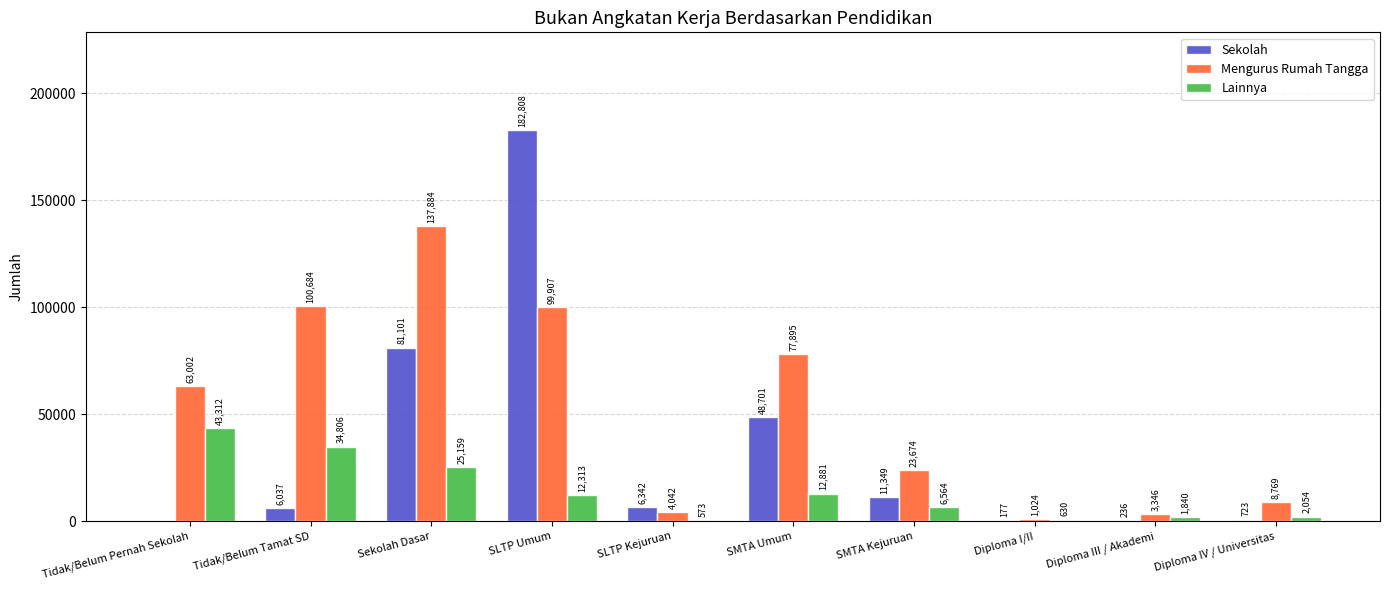

Does the chart contain stacked bars?

No